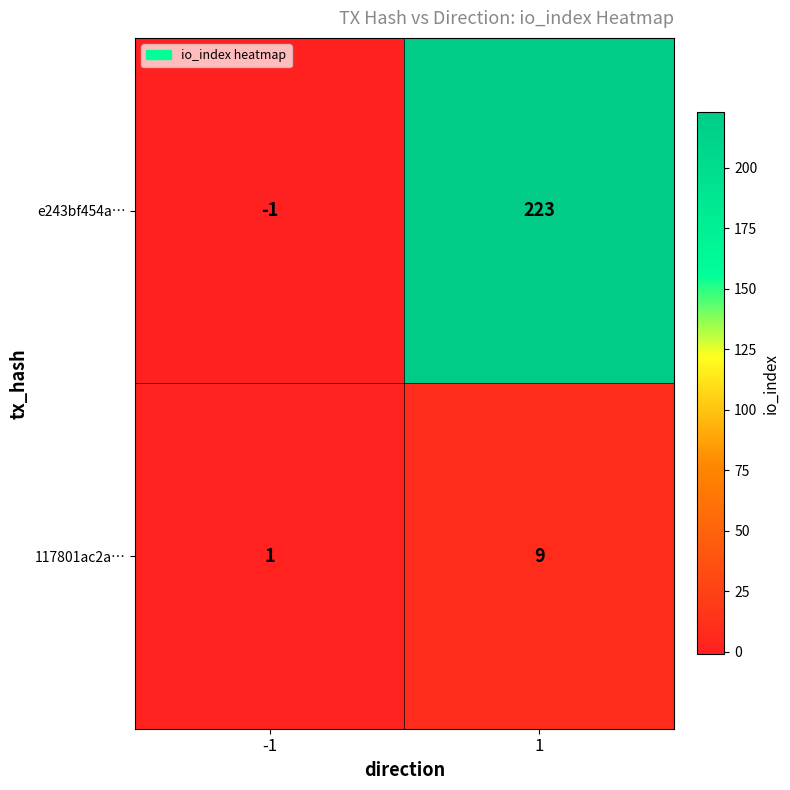

At how many categories does at least one series exceed 209?

1